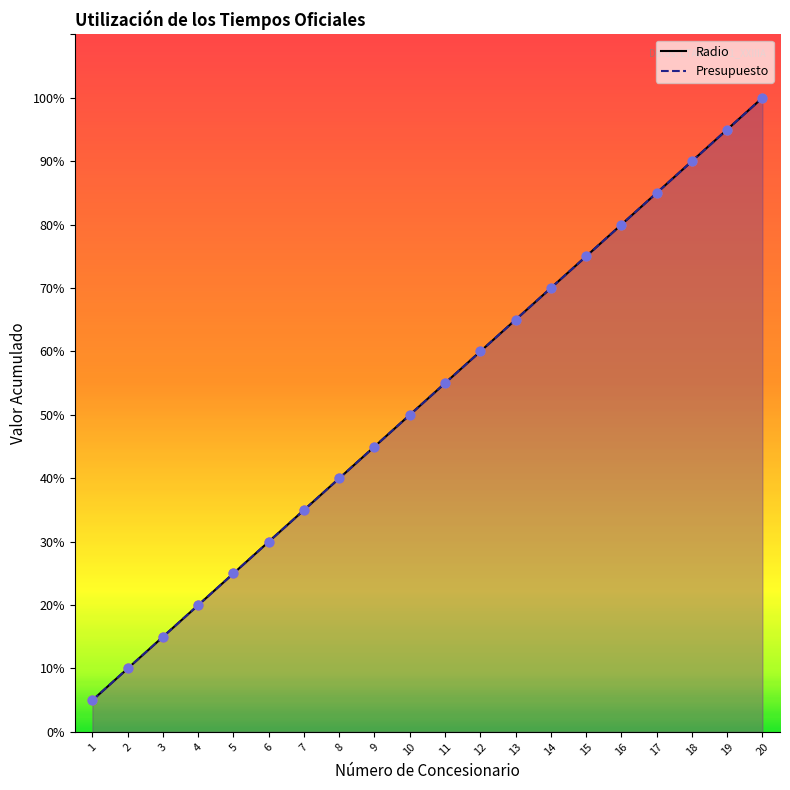

At which category is the sum across all series the highest?

20